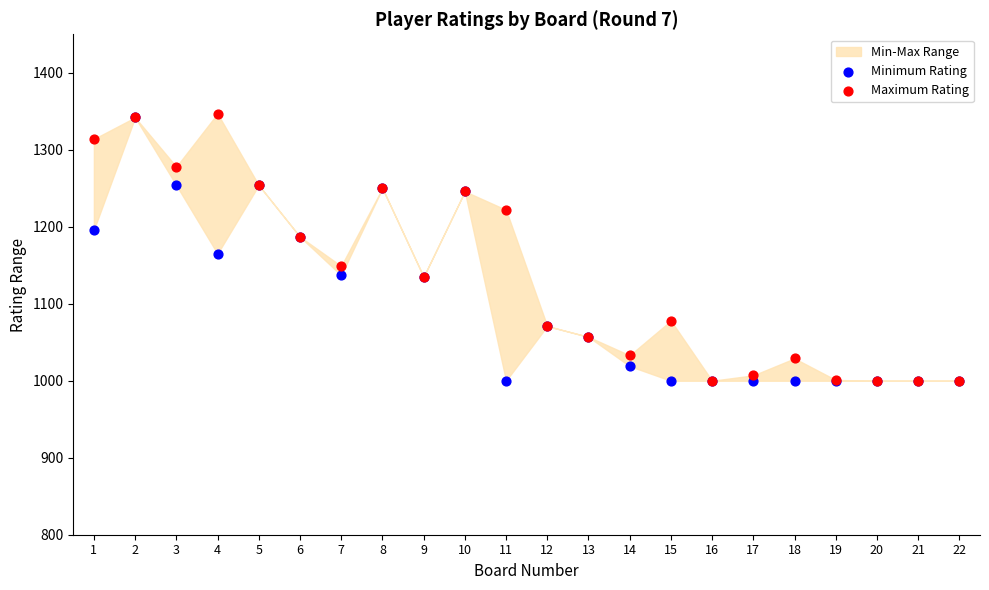

Which series contains the highest Y value?

Maximum Rating